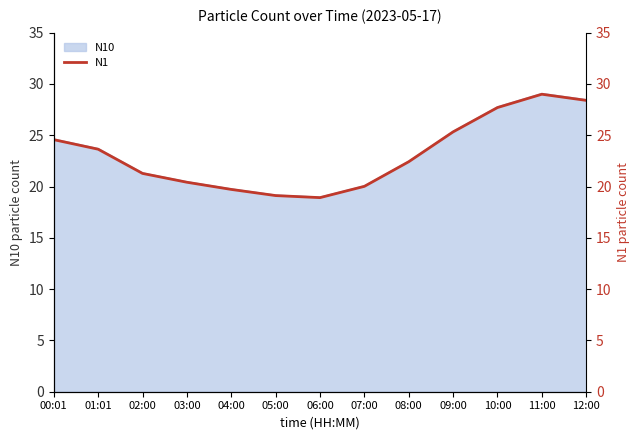

Which label corresponds to the smallest value in the chart?

06:00